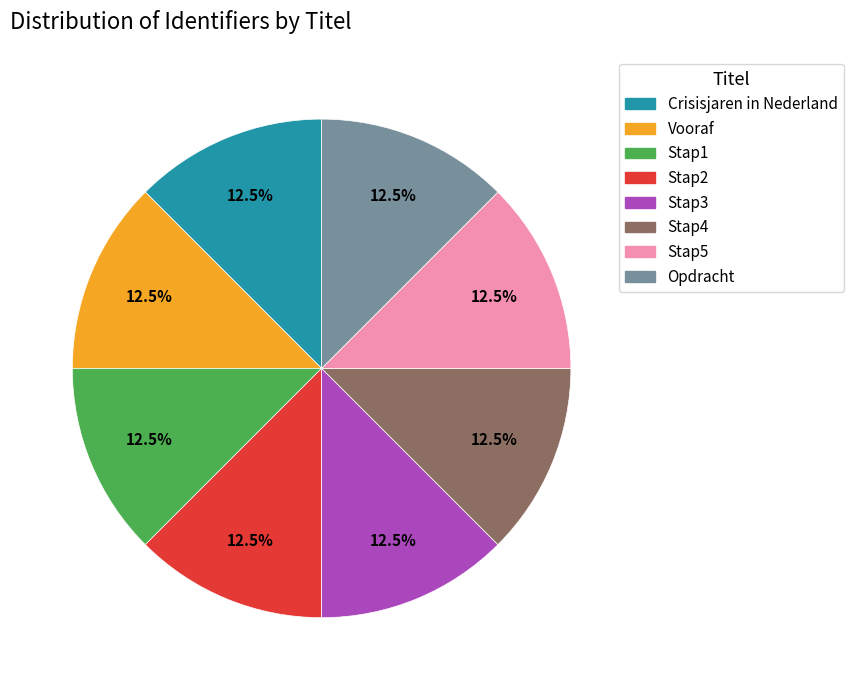

Combined, what portion of the pie is Stap1 and Vooraf?

25.0%